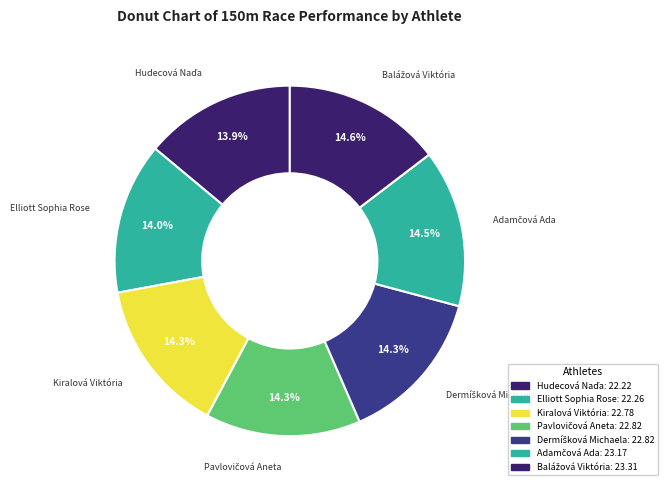

How many slices are in this pie chart?

7